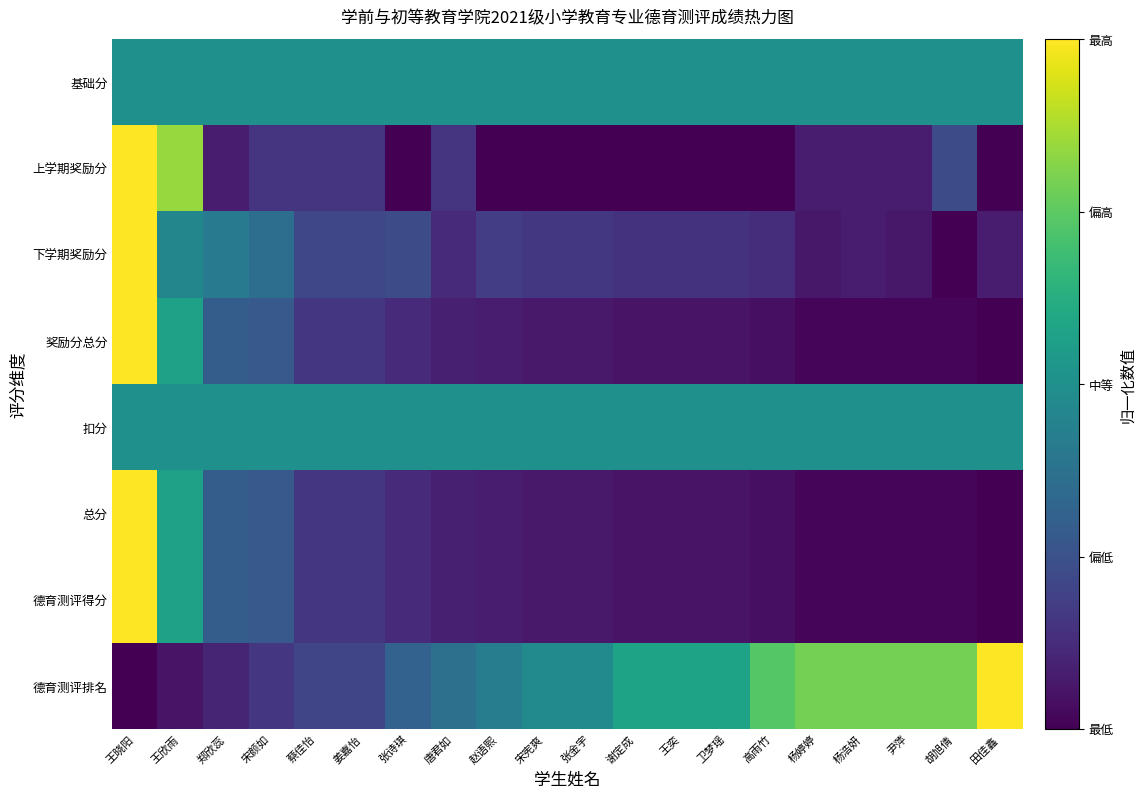

Which series changed the most between 姜嘉怡 and 宋宪爽?

德育测评排名